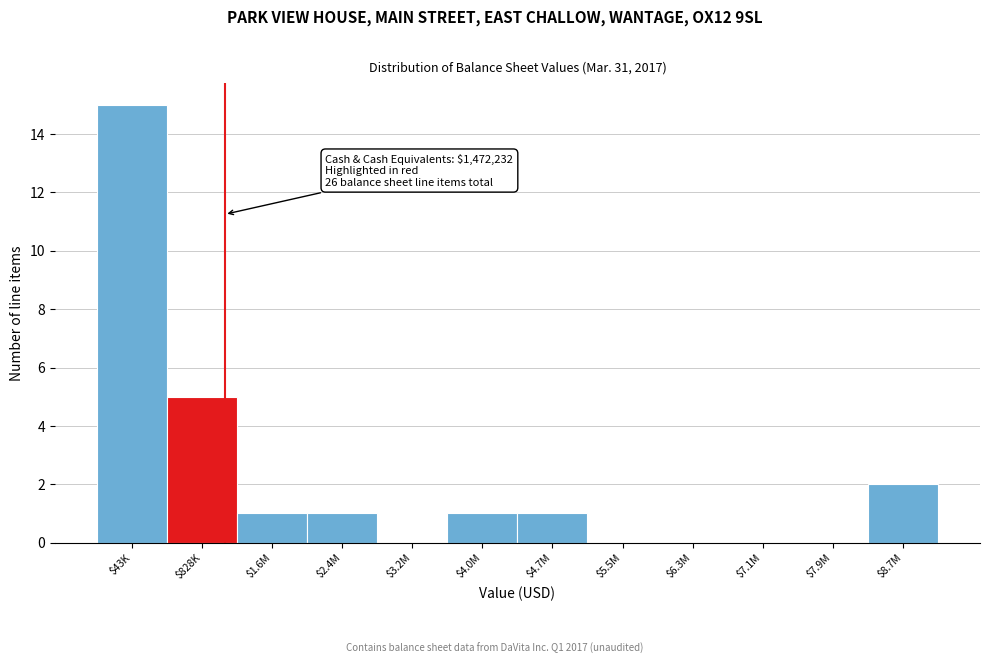

Is it true that the value at $828K is 2?

False